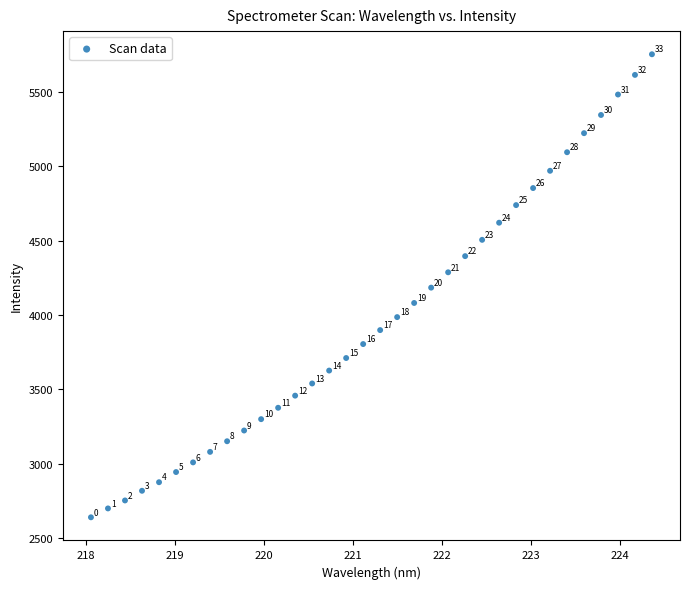

What is the range of Y values (max minus min)?

3116.8